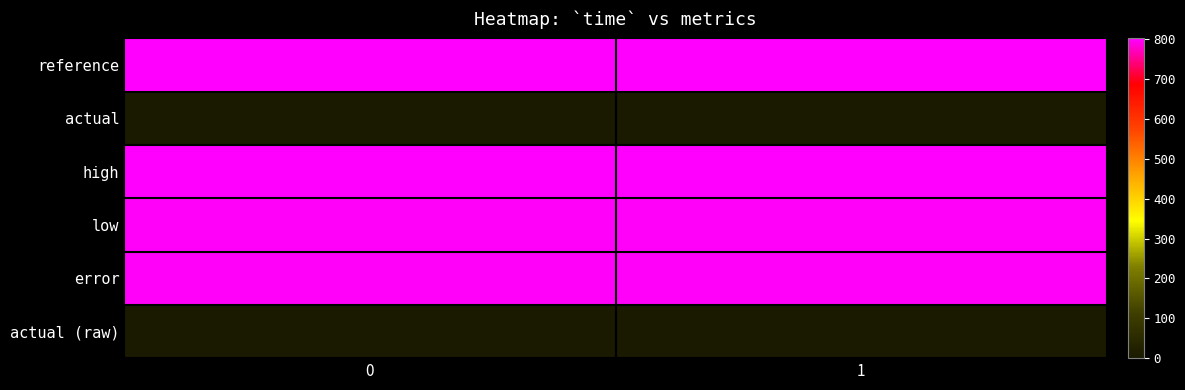

Reading left to right, list all the values displayed in this chart.

reference: 0=800.0	1=800.0
actual: 0=0.0	1=0.0
high: 0=802.4	1=802.4
low: 0=797.6	1=797.6
error: 0=797.6	1=797.6
actual (raw): 0=0.0	1=0.0